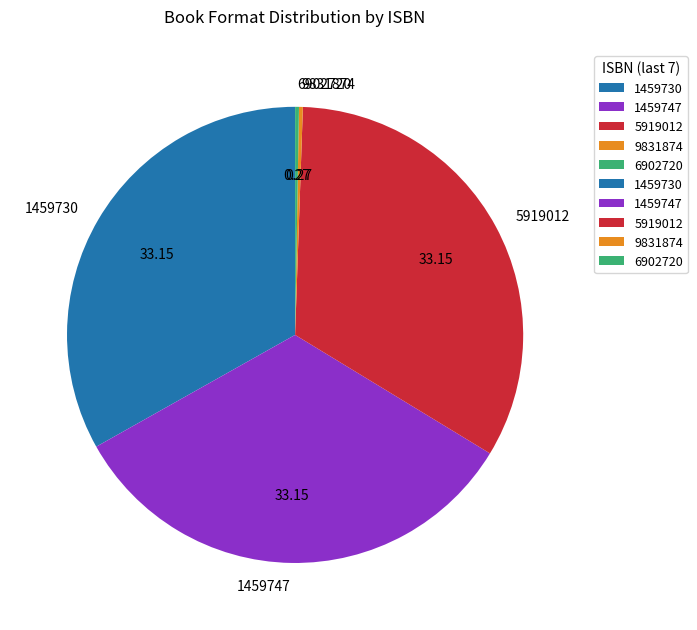

Is there any slice that represents more than half of the pie?

No